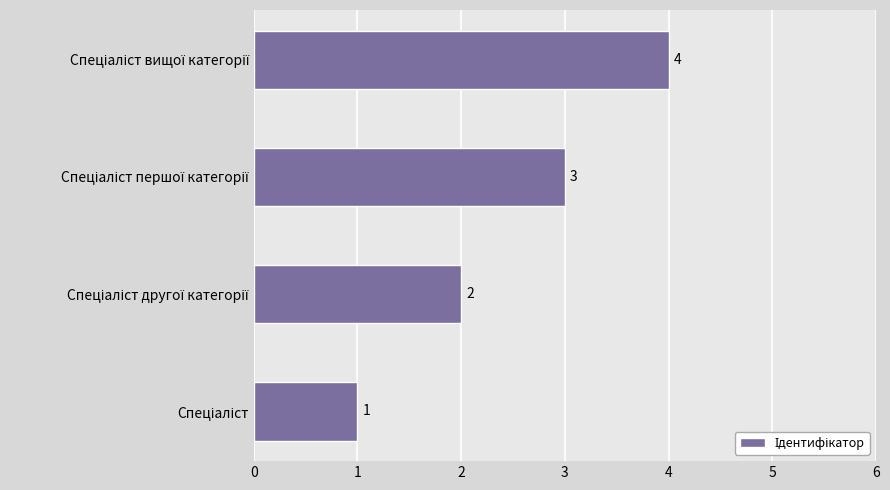

What is the maximum value shown in the chart?

4